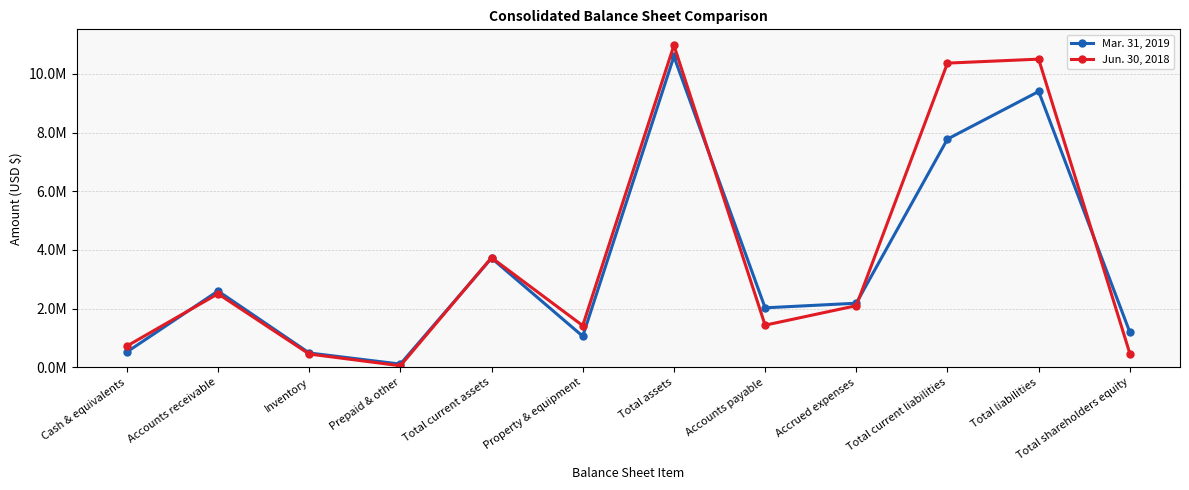

What are all the series names shown in the legend?

Mar. 31, 2019, Jun. 30, 2018